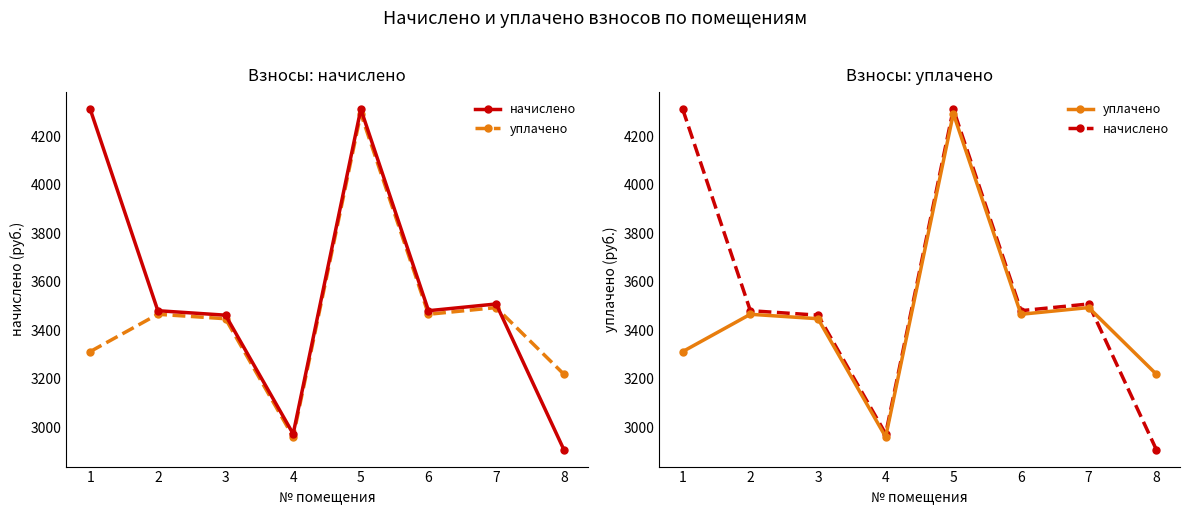

Where do уплачено and начислено first cross each other?

7 and 8